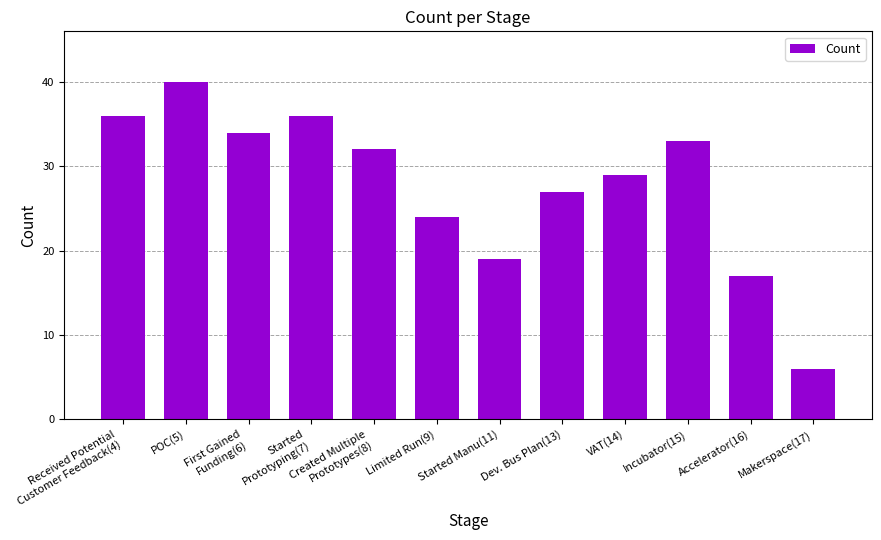

At which category does the chart reach its peak across all series?

POC(5)